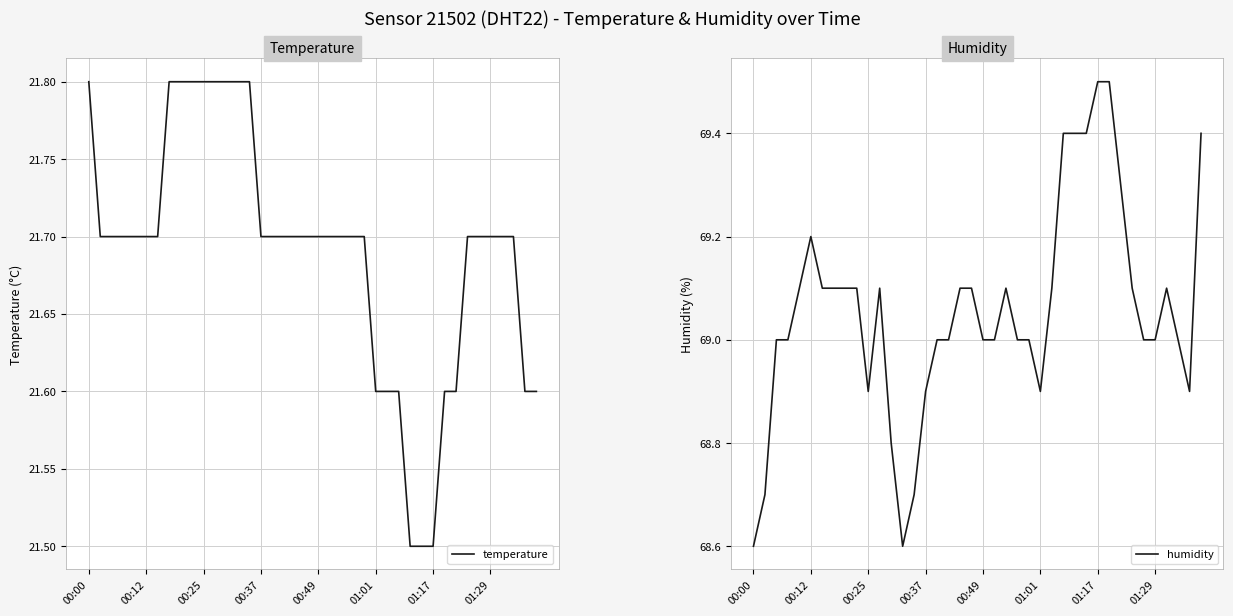

True or false: temperature and humidity intersect in this chart.

False